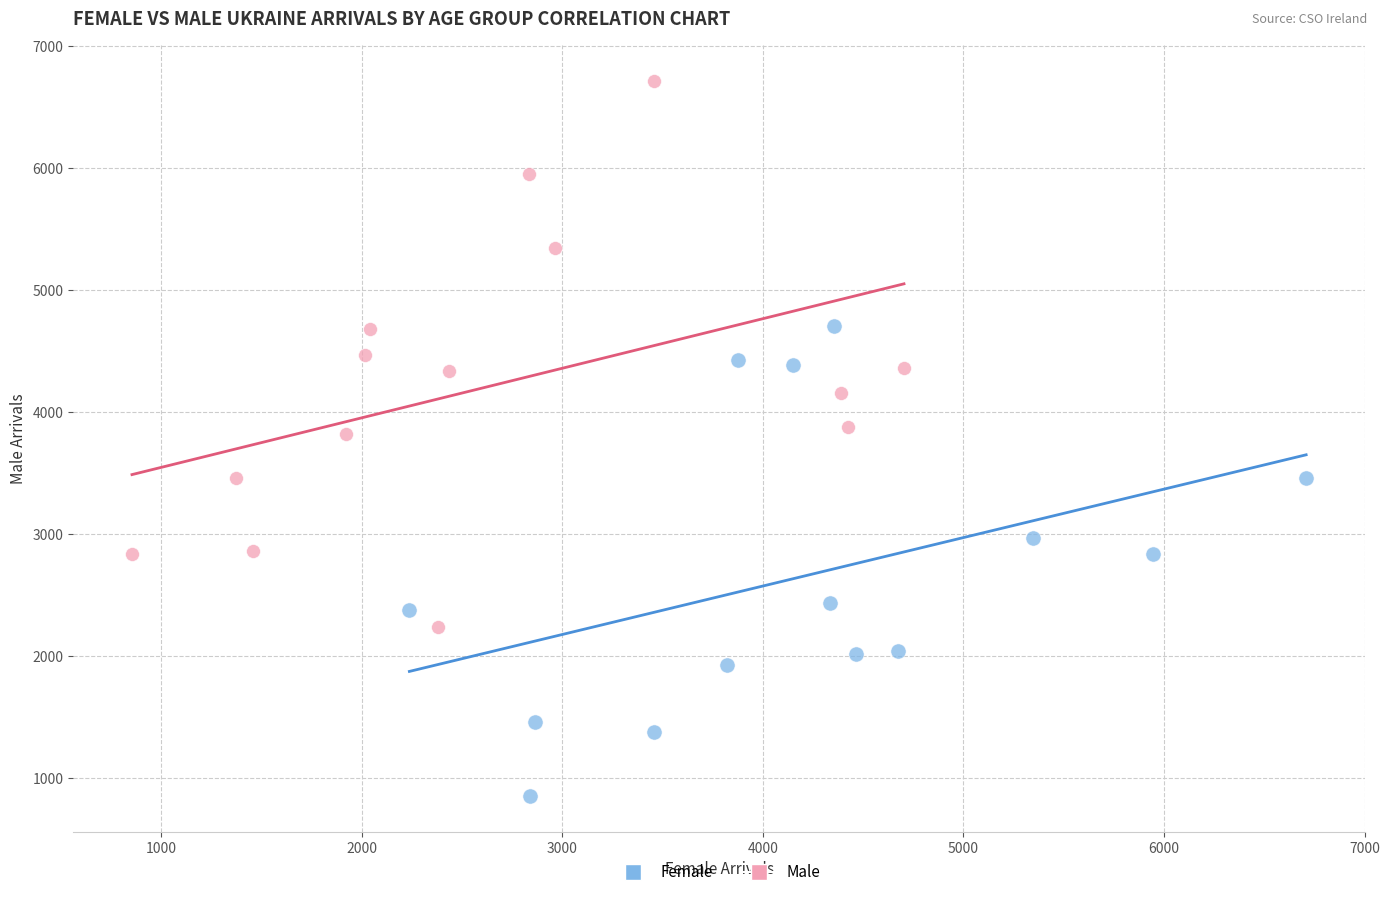

Which series contains the lowest Y value?

Female